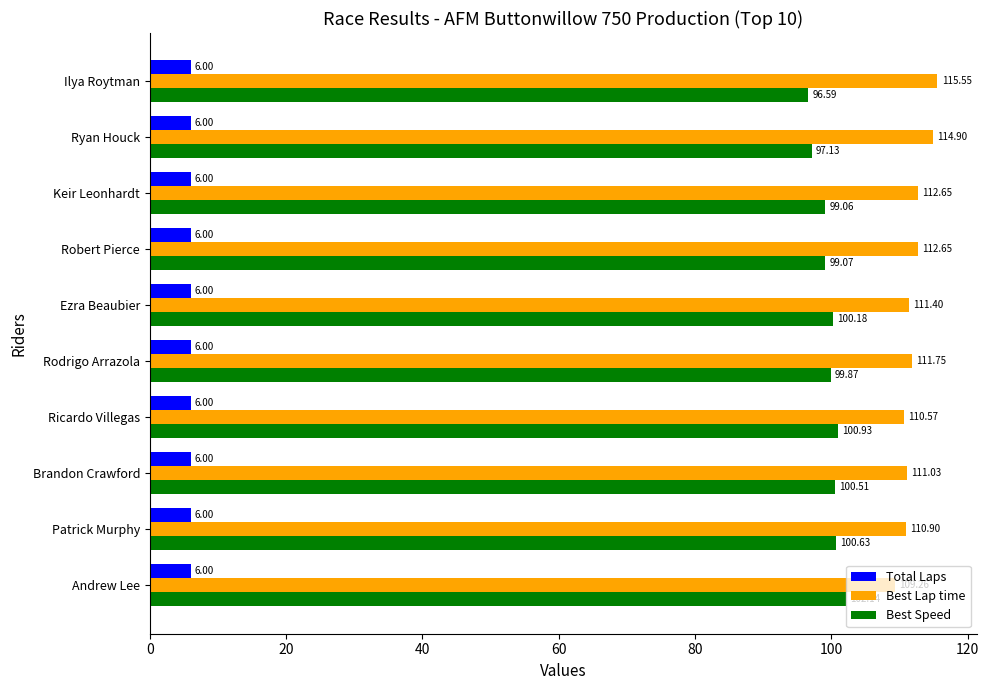

What is the total value across all series at Keir Leonhardt?

217.7